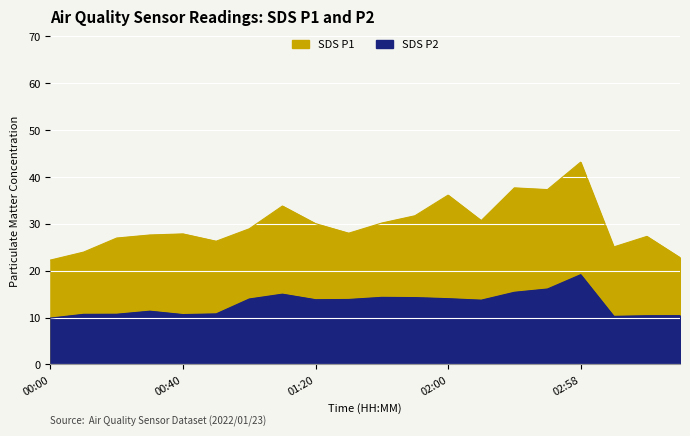

Between 00:20 and 01:30, which series saw the biggest shift?

SDS_P2